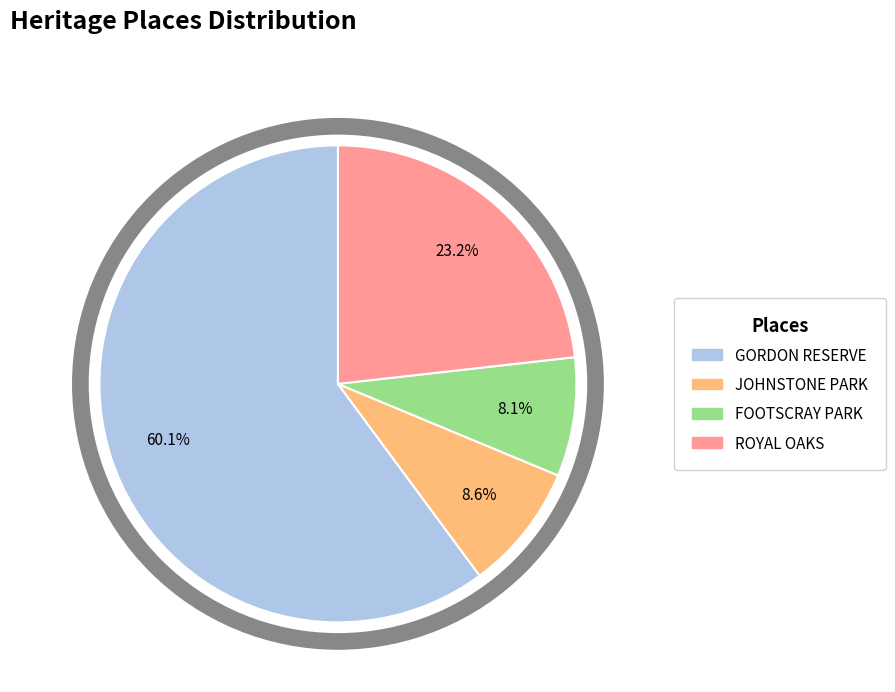

To the nearest percent, what is the difference between the ROYAL OAKS and FOOTSCRAY PARK slice percentages?

15%